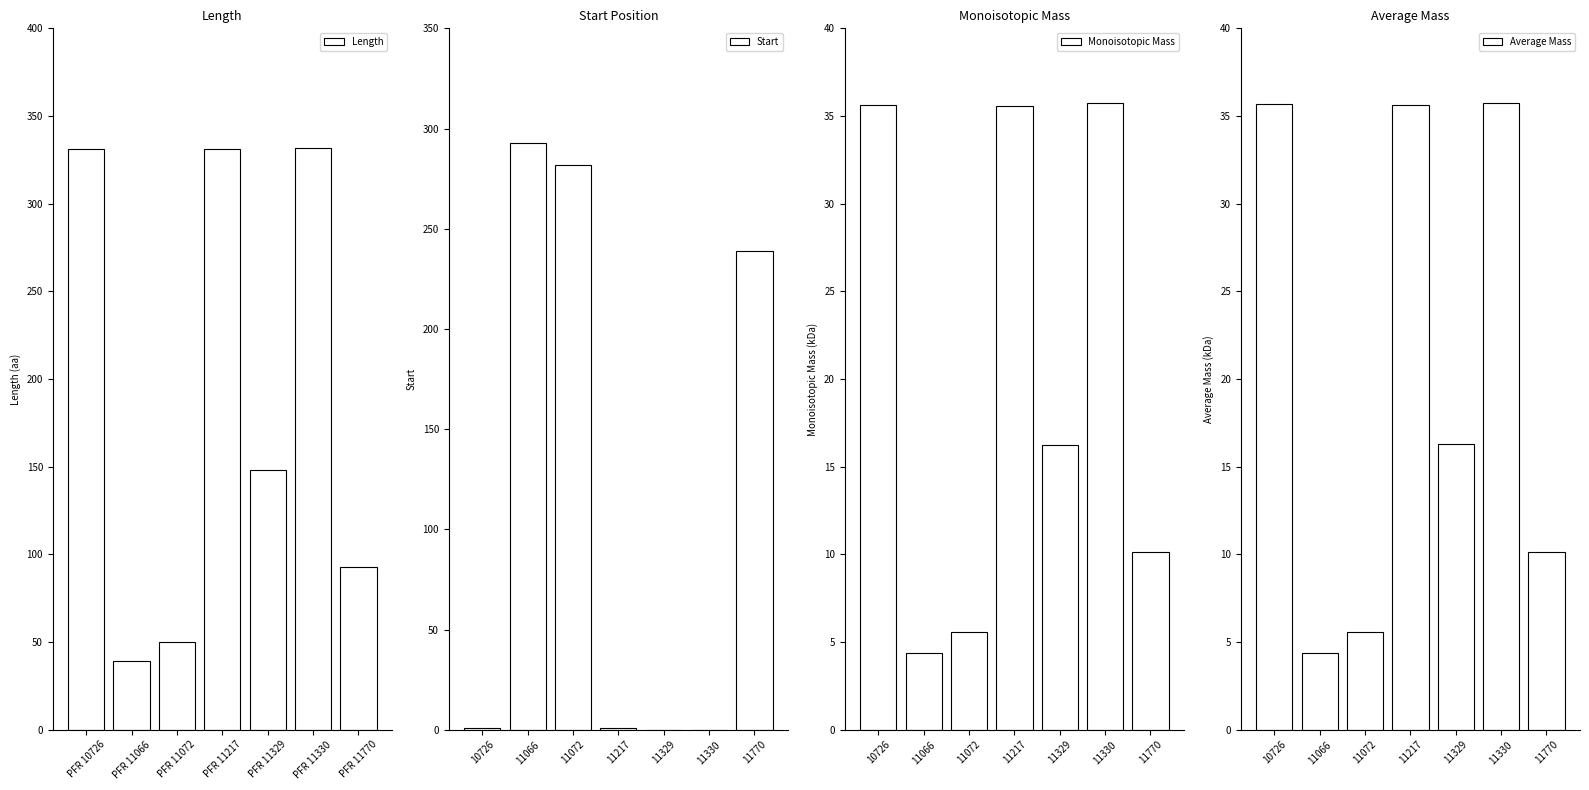

Reading right to left, extract all data points from this chart.

Length: 93.0	332.0	148.0	331.0	50.0	39.0	331.0
Start: 239.0	0.0	0.0	1.0	282.0	293.0	1.0
Monoisotopic Mass: 10.1	35.7	16.3	35.6	5.6	4.4	35.6
Average Mass: 10.1	35.7	16.3	35.6	5.6	4.4	35.7